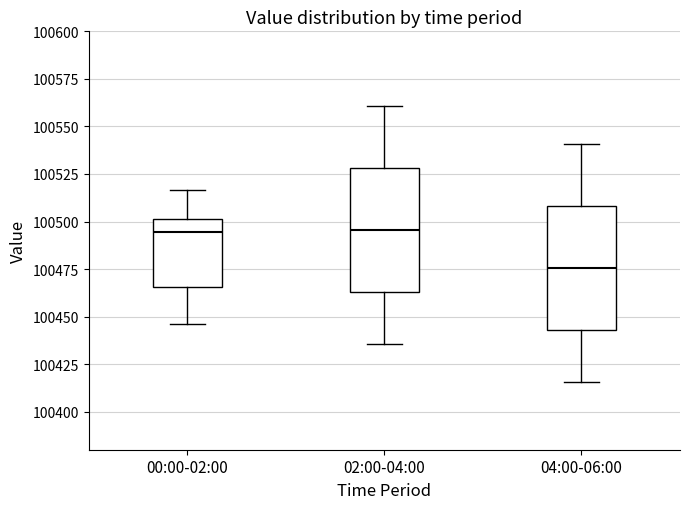

Reading left to right, transcribe this box plot: for each box, give where its median line is, the range the box spans, and where its two whiskers end, as read against the y-axis. The values are not printed on the chart, so give them approximately, as read against the axis.

00:00-02:00: median 100495, box 100465 to 100500, whiskers 100445 to 100515
02:00-04:00: median 100495, box 100465 to 100530, whiskers 100435 to 100560
04:00-06:00: median 100475, box 100445 to 100510, whiskers 100415 to 100540